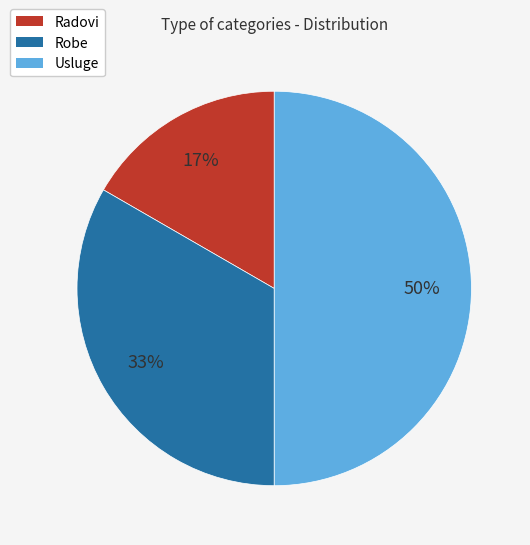

Approximately how many times larger is the value at Robe compared to Usluge?

0.7